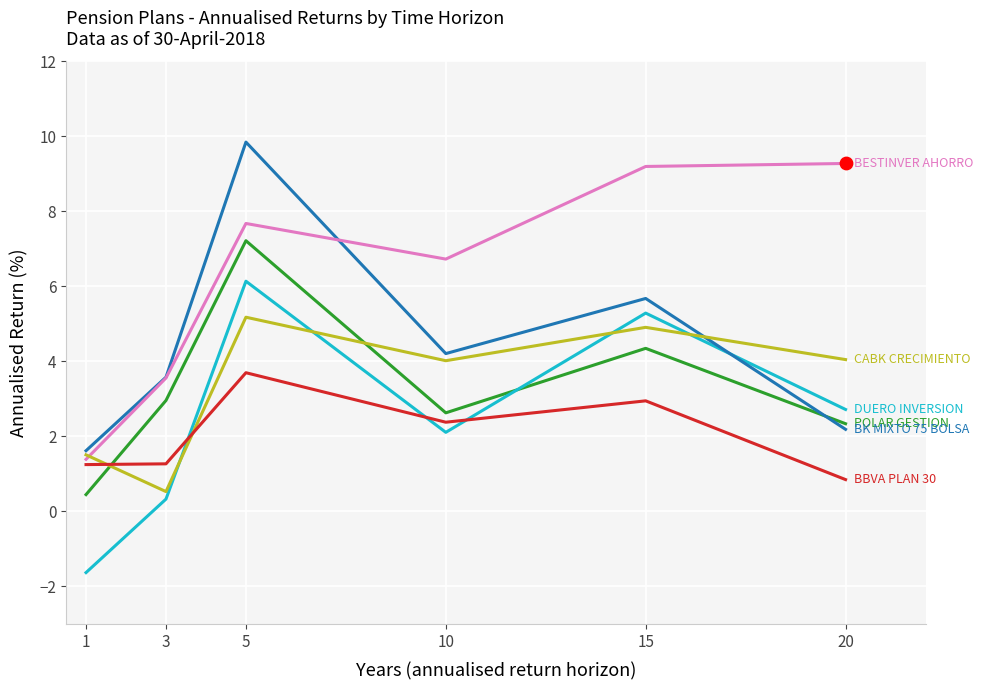

What is the total value across all series at 10?

22.1